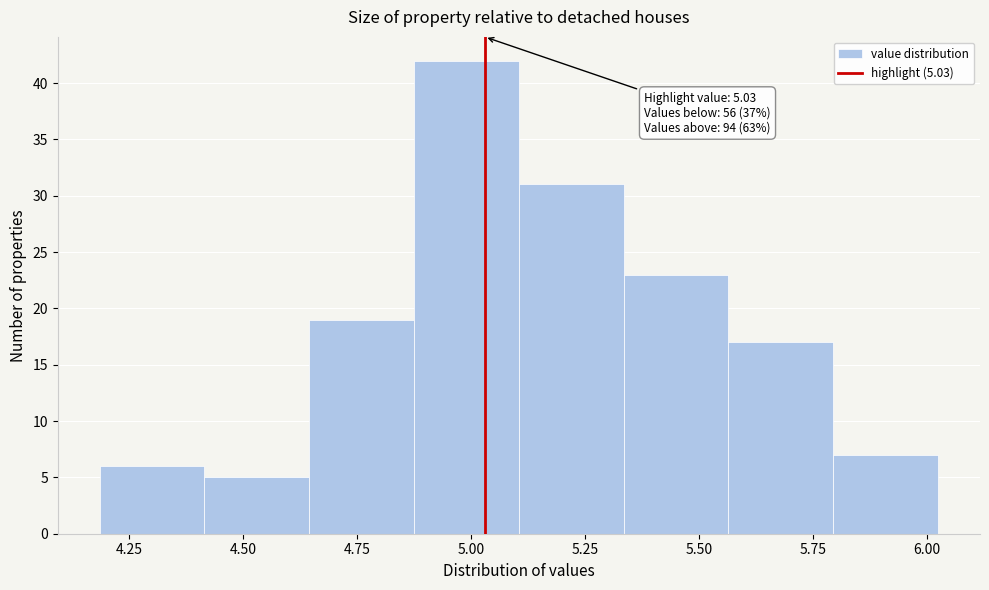

Which range on the x-axis has the tallest bar?

4.875 to 5.105